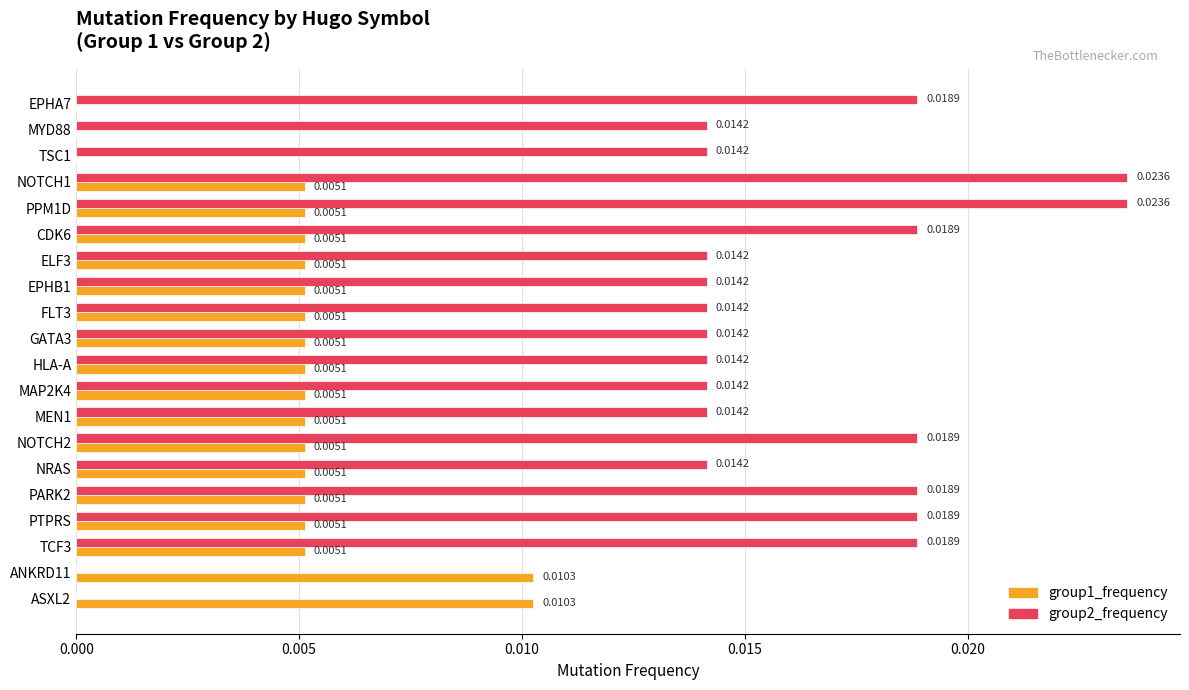

Which series has the largest total across all categories?

group2_frequency